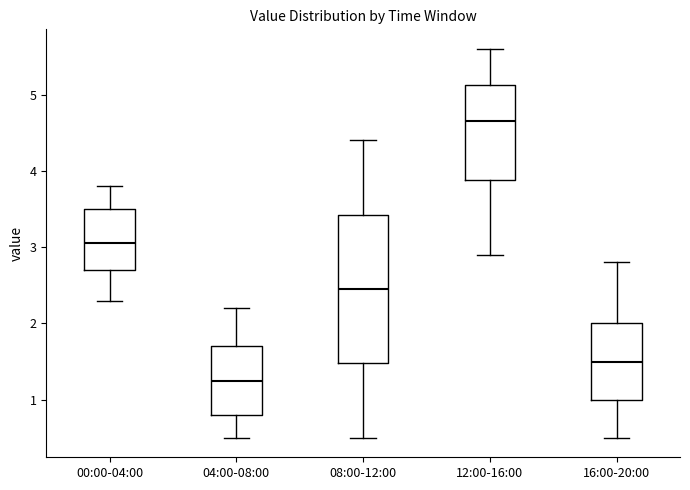

Reading left to right, read every box against the y-axis: the position of its median line, the range the box covers, and the ends of its whiskers. The values are not printed on the chart, so give them approximately, as read against the axis.

00:00-04:00: median 3.1, box 2.7 to 3.5, whiskers 2.3 to 3.8
04:00-08:00: median 1.3, box 0.8 to 1.7, whiskers 0.5 to 2.2
08:00-12:00: median 2.5, box 1.5 to 3.4, whiskers 0.5 to 4.4
12:00-16:00: median 4.7, box 3.9 to 5.1, whiskers 2.9 to 5.6
16:00-20:00: median 1.5, box 1.0 to 2.0, whiskers 0.5 to 2.8